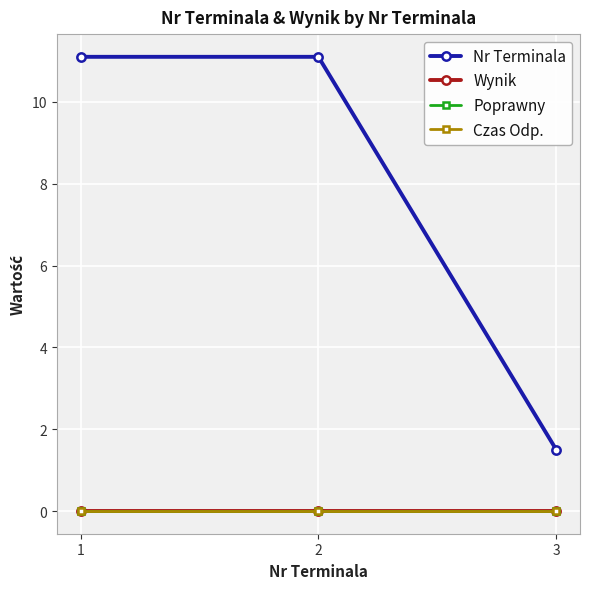

Does the chart have visible grid lines?

Yes